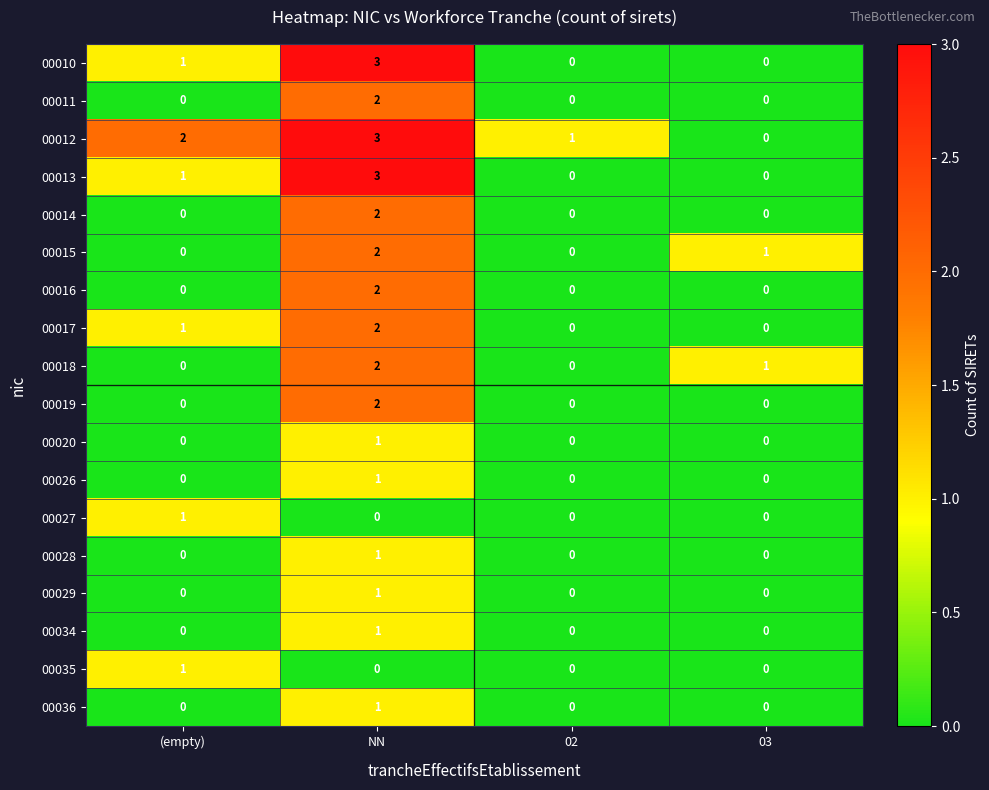

The 00018 series shows 2 at NN. True or false?

True